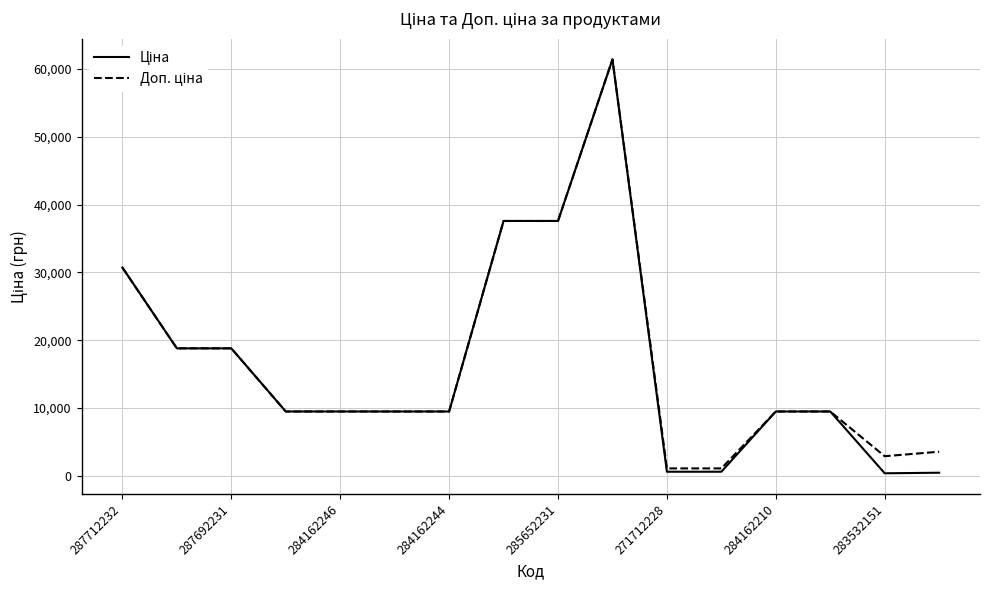

What is the maximum value shown in the chart?

61434.3